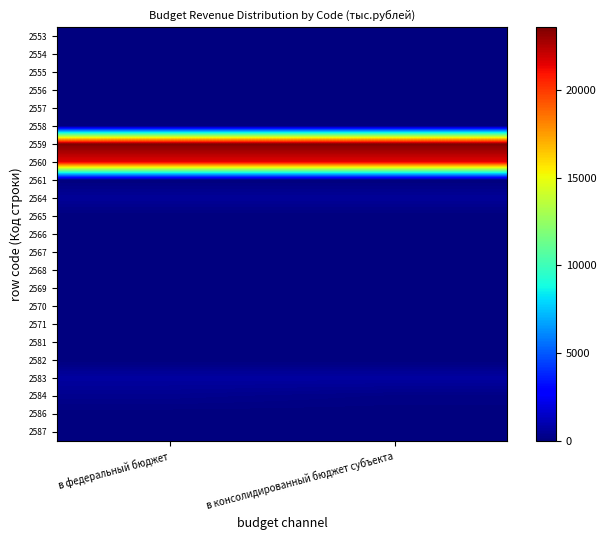

What is the total value across all series at в консолидированный бюджет субъекта?

46572